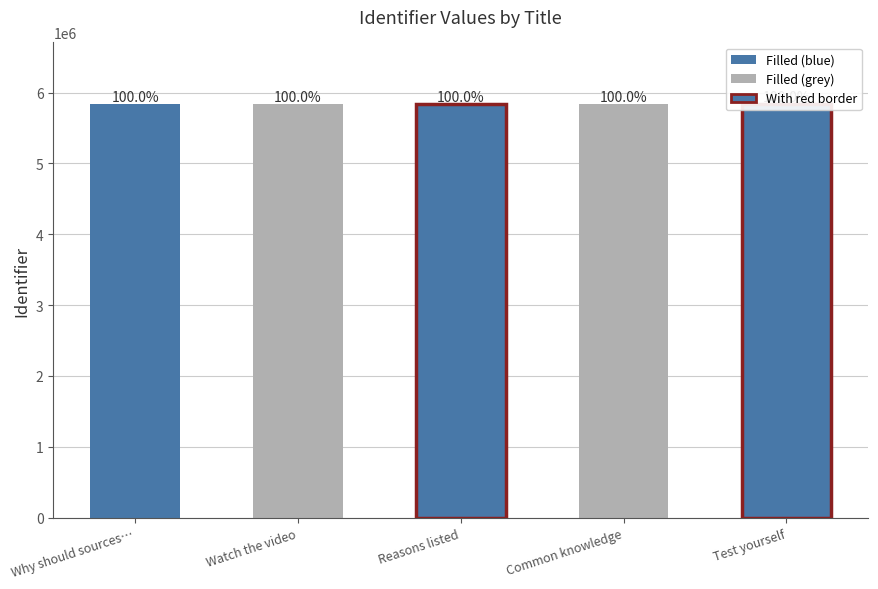

List the labels in order of value, smallest first.

Why should sources be cited?, Watch the video, Reasons listed, Common knowledge, Test yourself